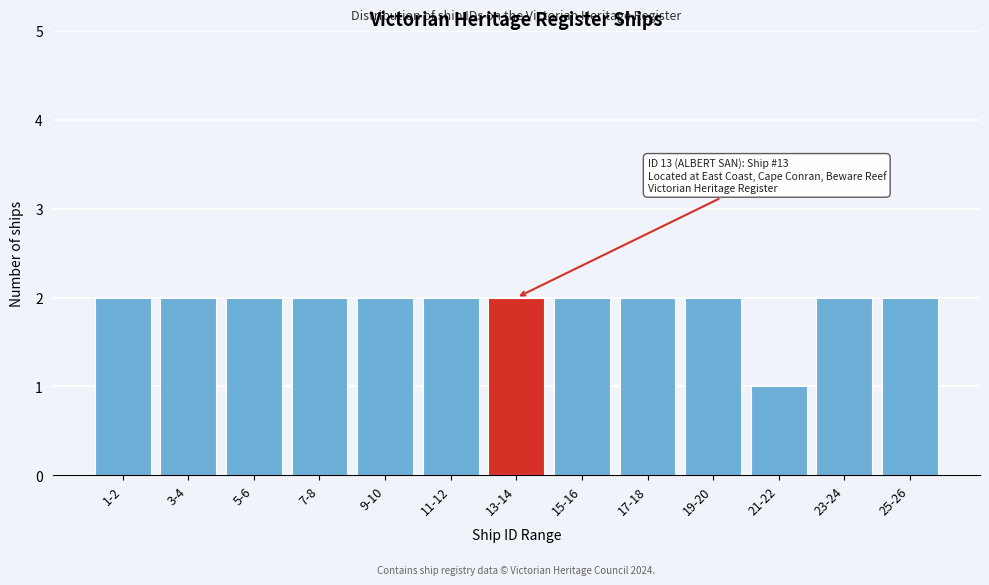

Reading left to right, transcribe all the data shown in this chart.

1-2=2	3-4=2	5-6=2	7-8=2	9-10=2	11-12=2	13-14=2	15-16=2	17-18=2	19-20=2	21-22=1	23-24=2	25-26=2